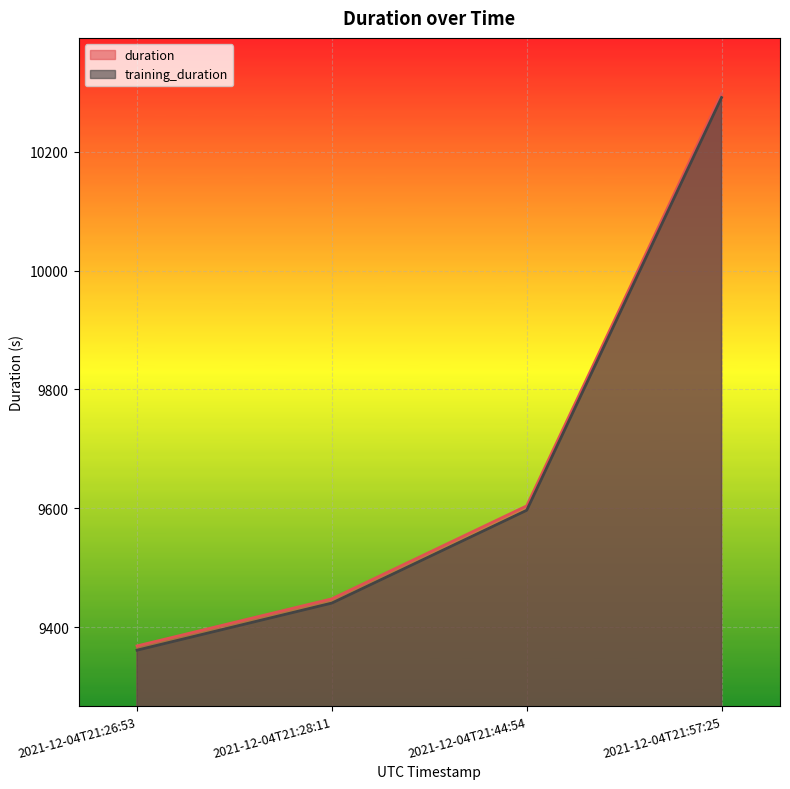

True or false: training_duration has a value of 14842.6 at 2021-12-04T21:28:11.

False